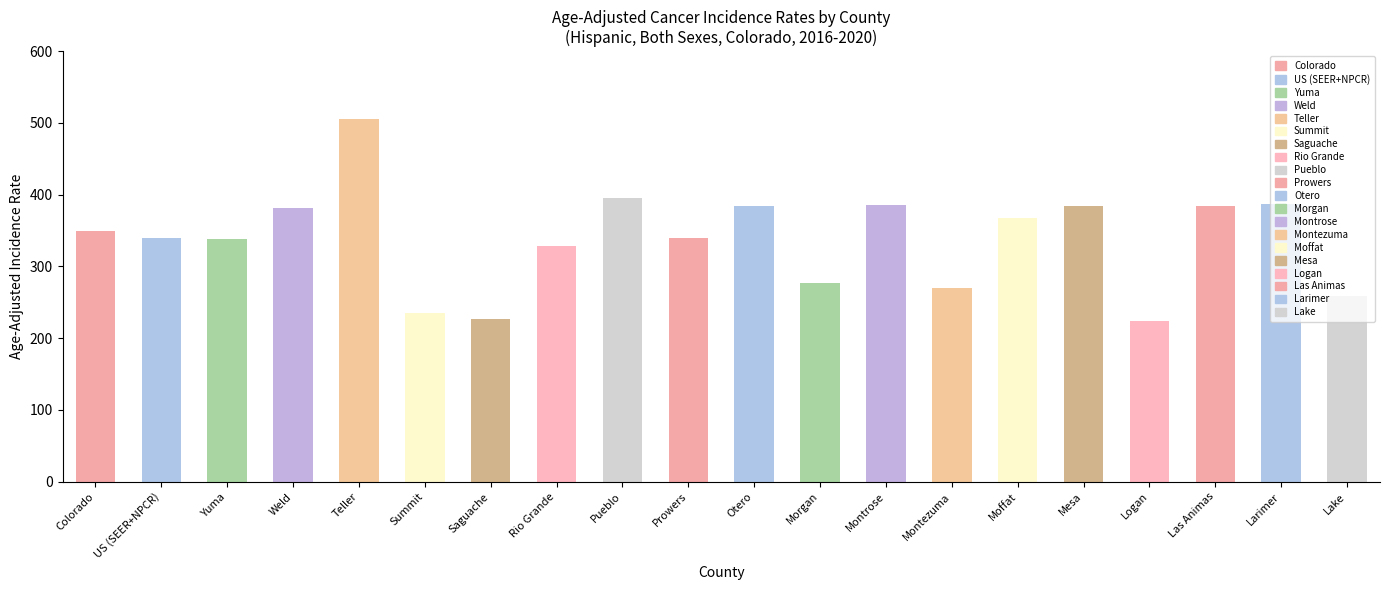

What is the difference between the maximum and minimum values in the falling series?

282.0